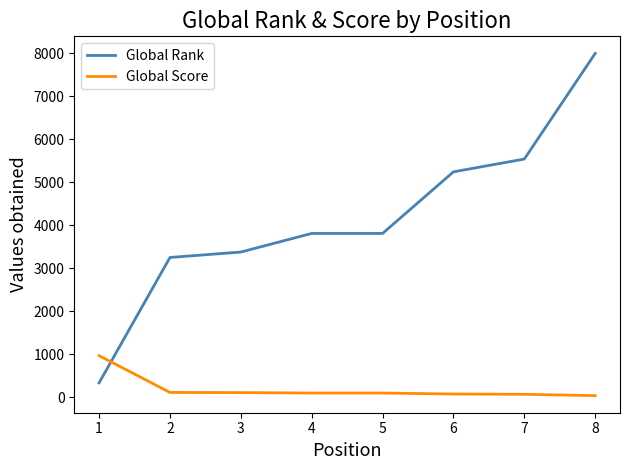

Between which two adjacent categories do Global Rank and Global Score first intersect?

1 and 2